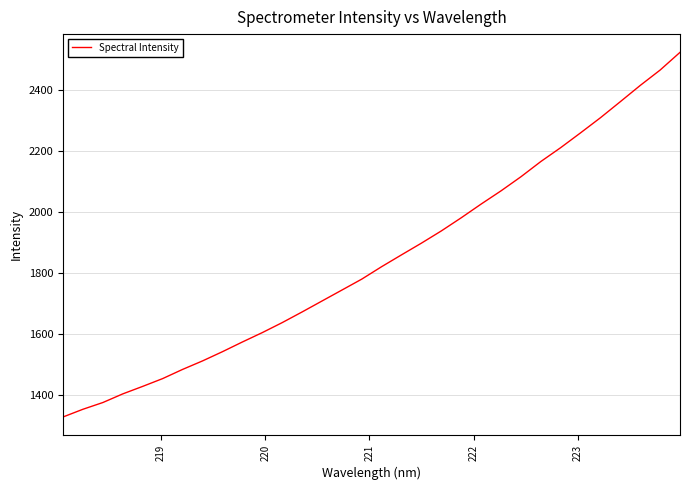

What is the difference between the maximum and minimum values?

1195.5